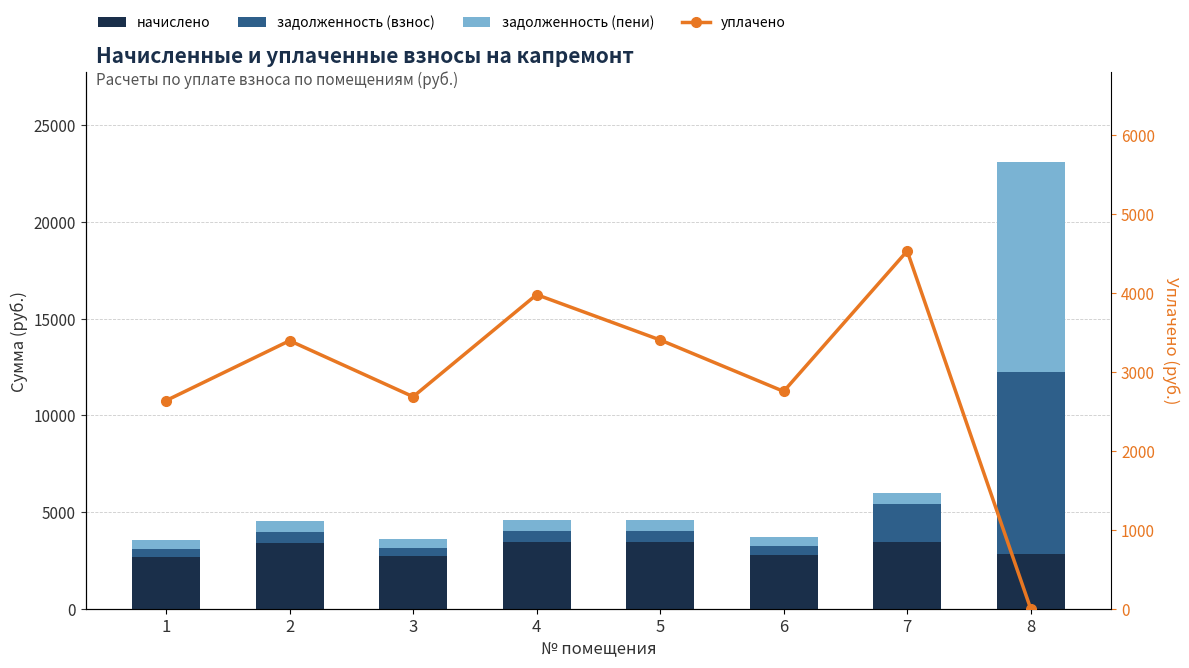

At how many categories does at least one series exceed 1929?

8